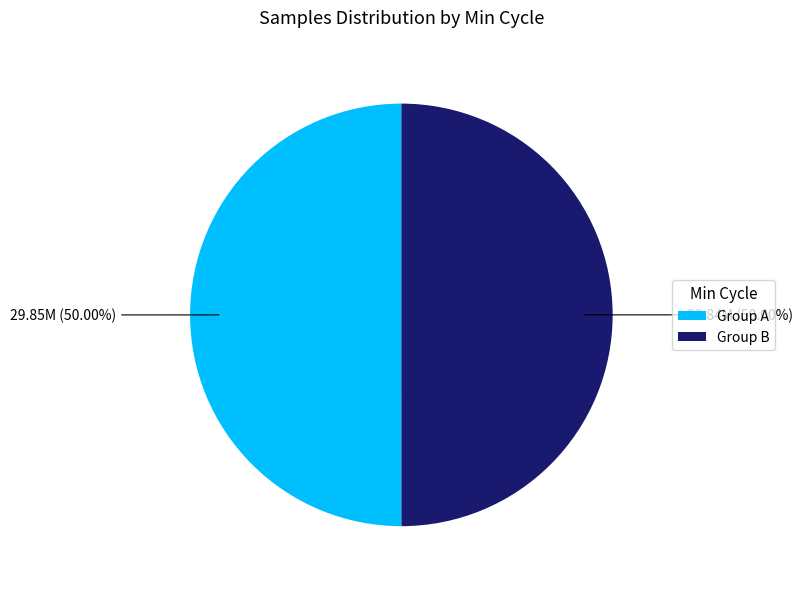

What is the ratio of the value at Group B to the value at Group A?

1.0